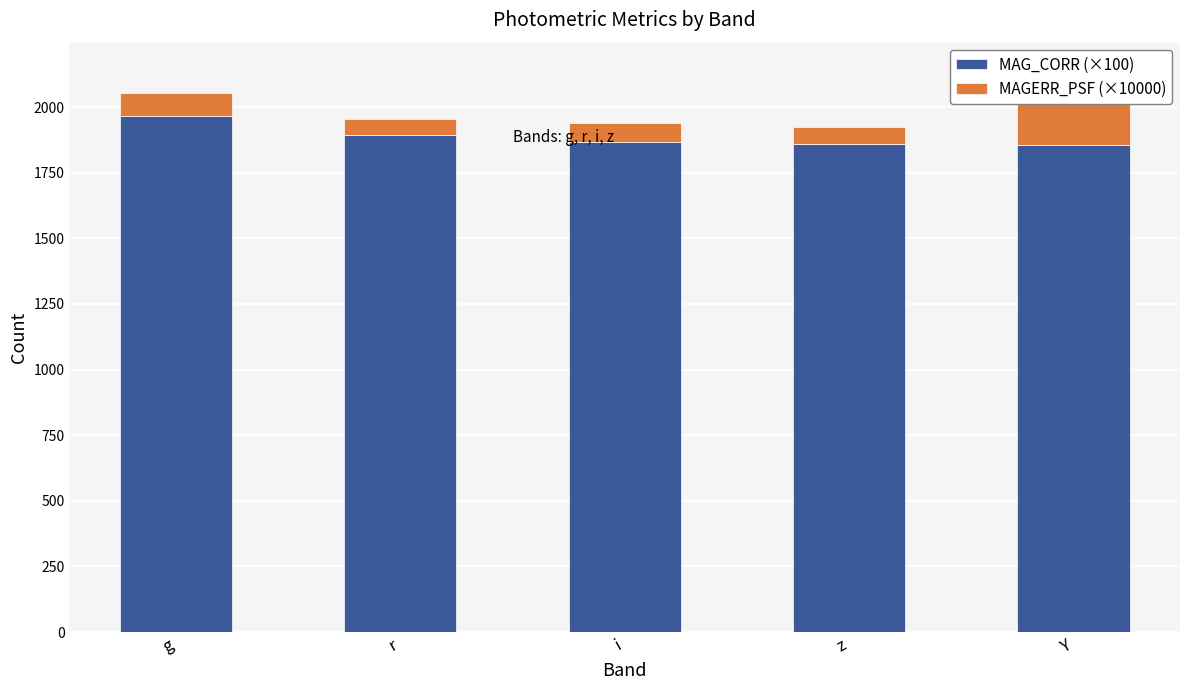

Count the number of categories in the chart.

5